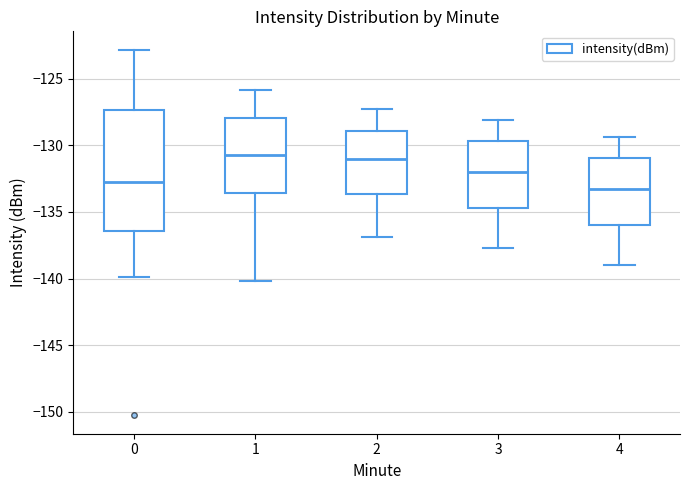

Which box's median line is the lowest?

4